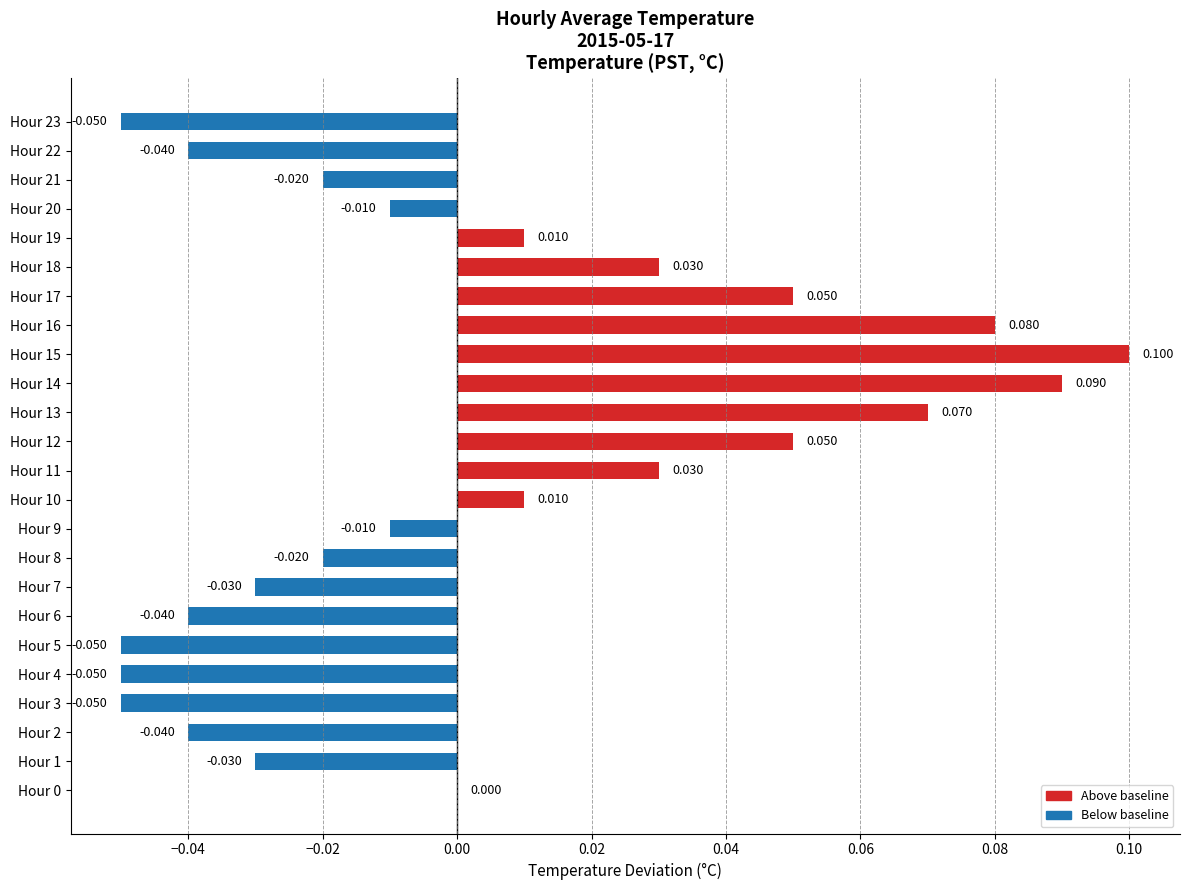

What value does the data have at Hour 4?

-0.1